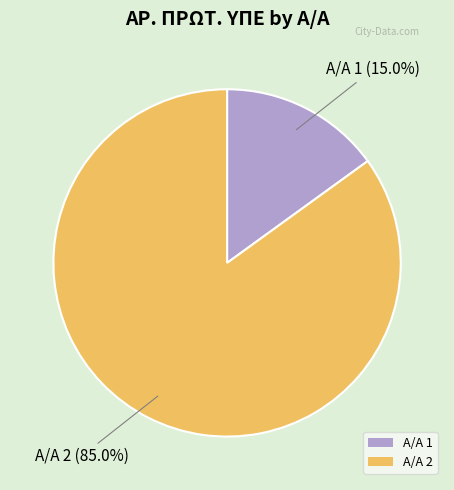

What is the largest slice in the pie chart?

Α/Α 2